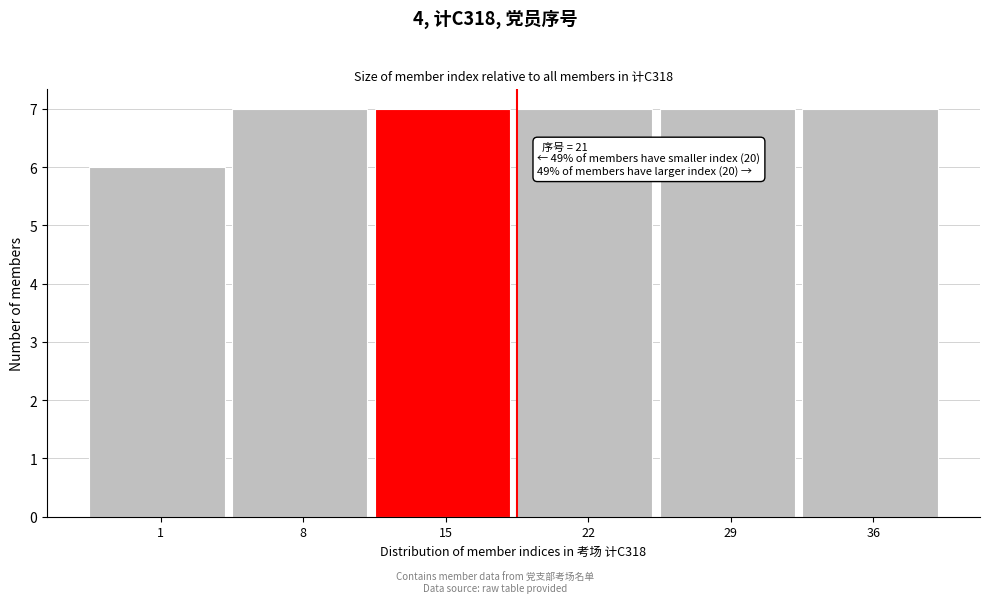

Reading left to right, list all the values displayed in this chart.

1=6	8=7	15=7	22=7	29=7	36=7